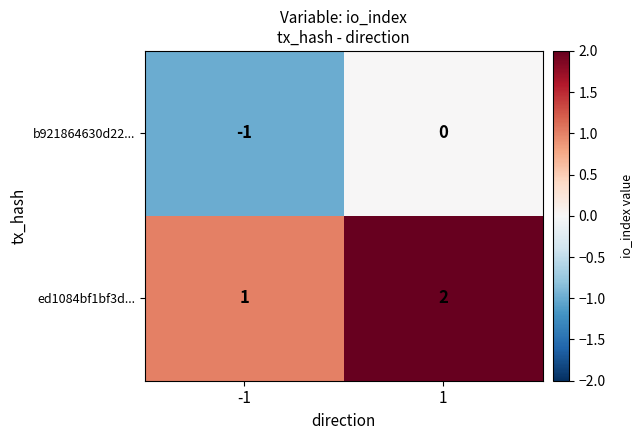

What is the sum of the ed1084bf1bf3d... values at -1 and 1?

3